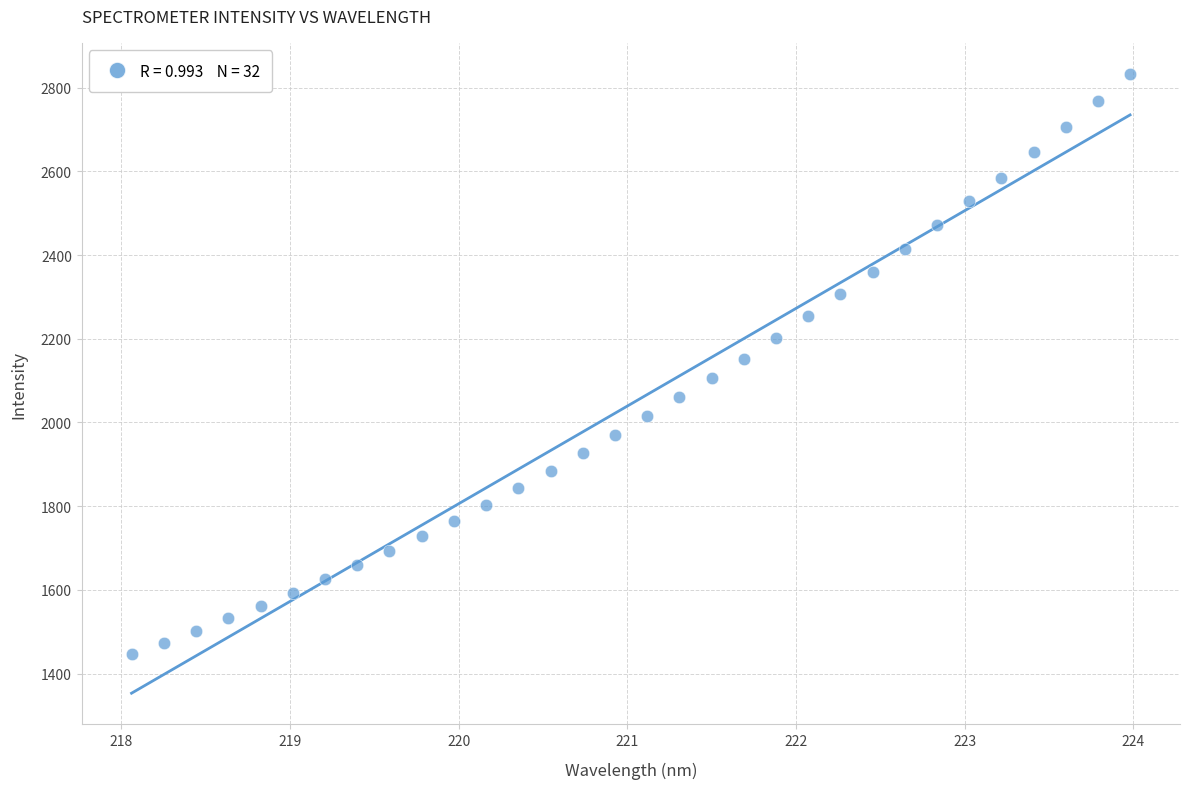

What is the range of X values (max minus min)?

5.9